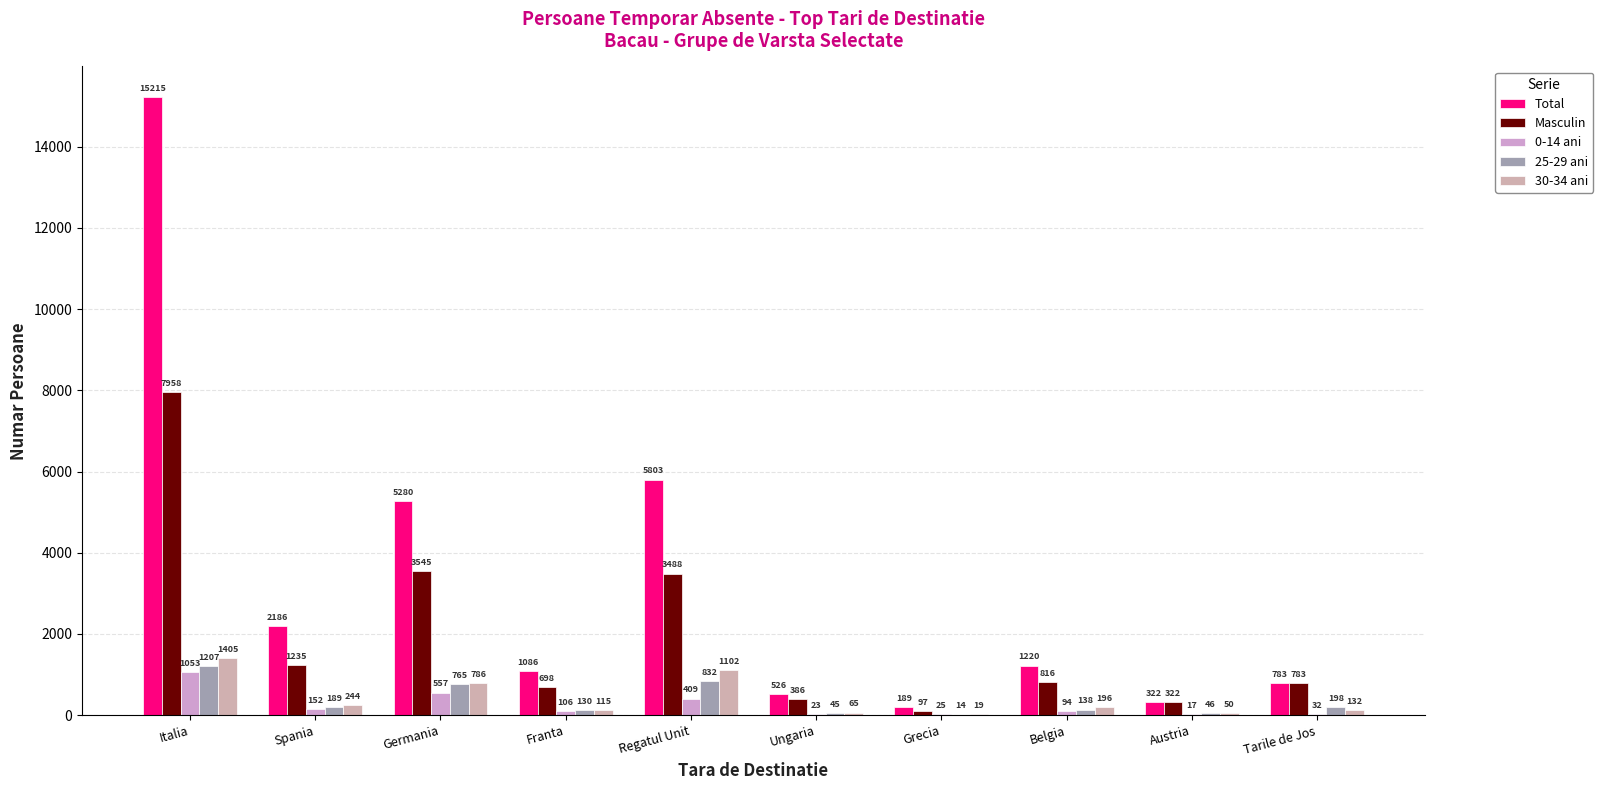

At which category does the chart reach its peak across all series?

Italia